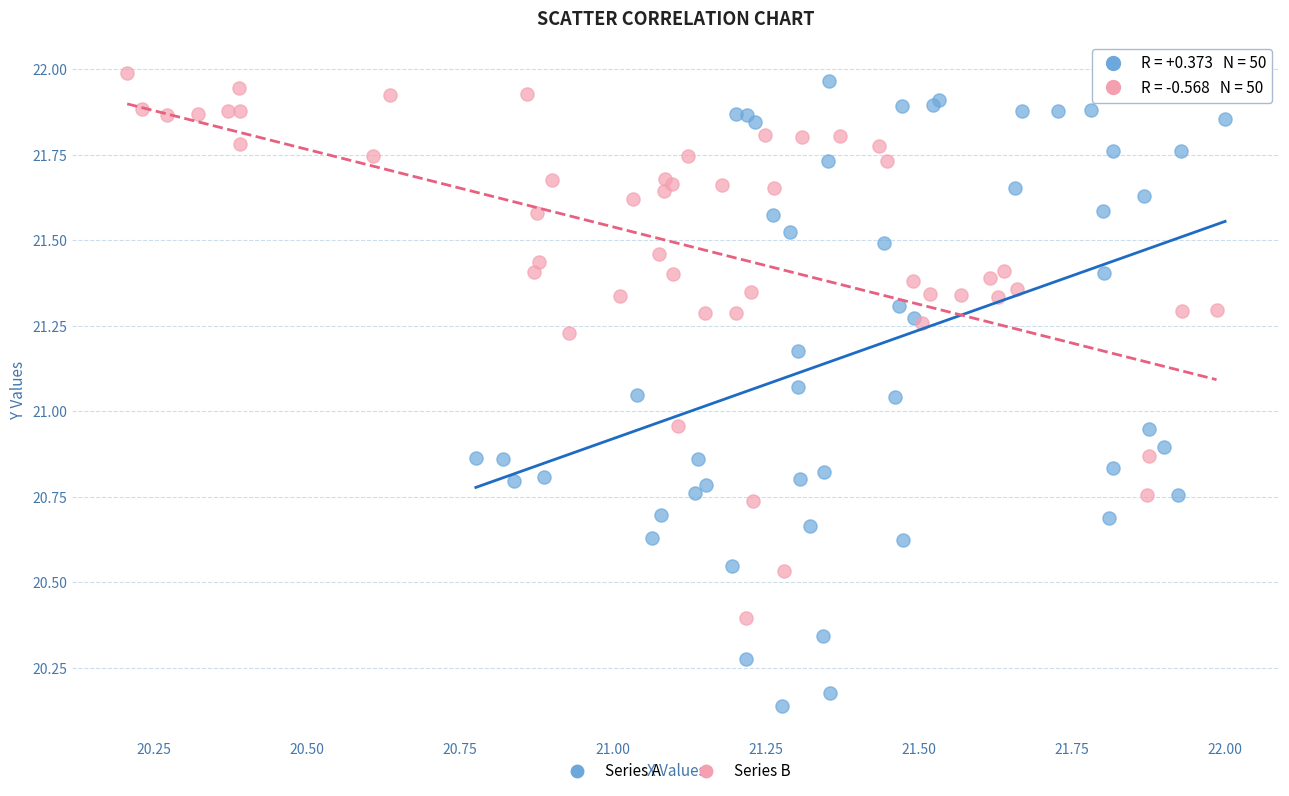

Which series contains the lowest Y value?

Series A